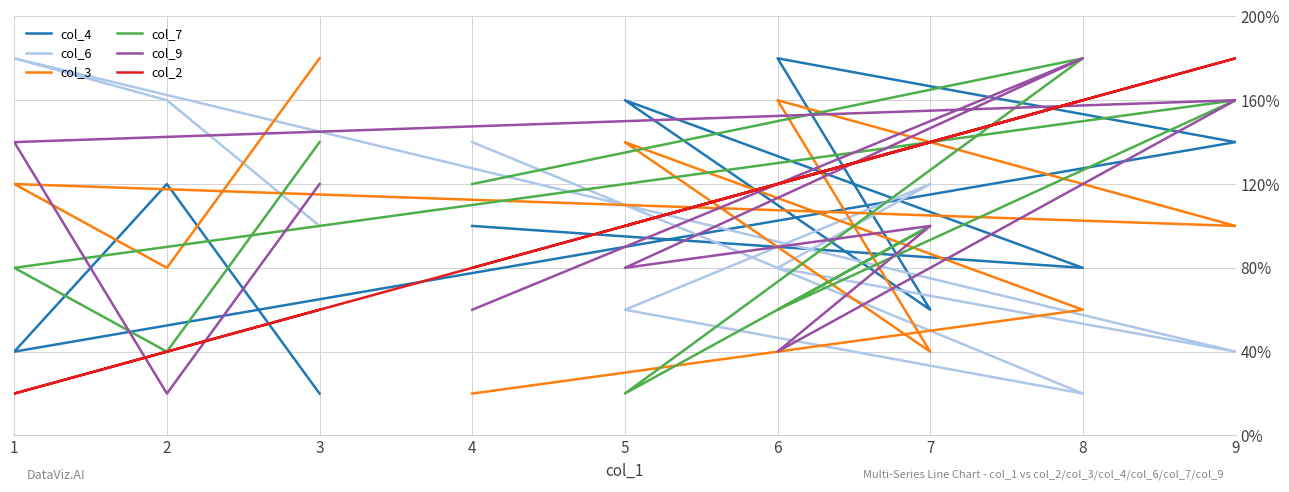

Which series has the largest total across all categories?

col_4